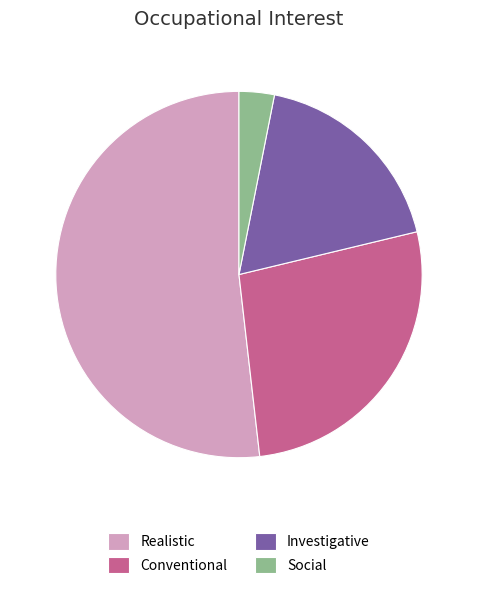

Which slice is the largest?

Realistic